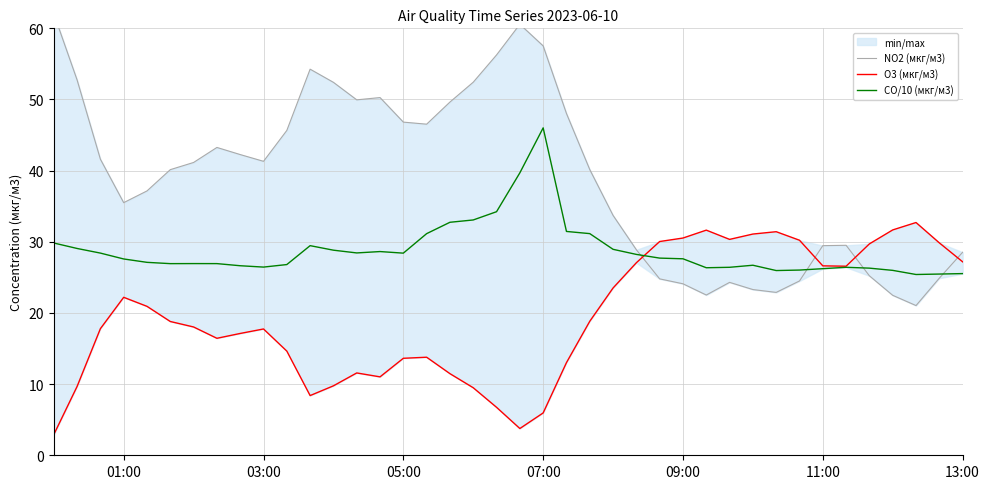

How many series are shown in this chart?

3